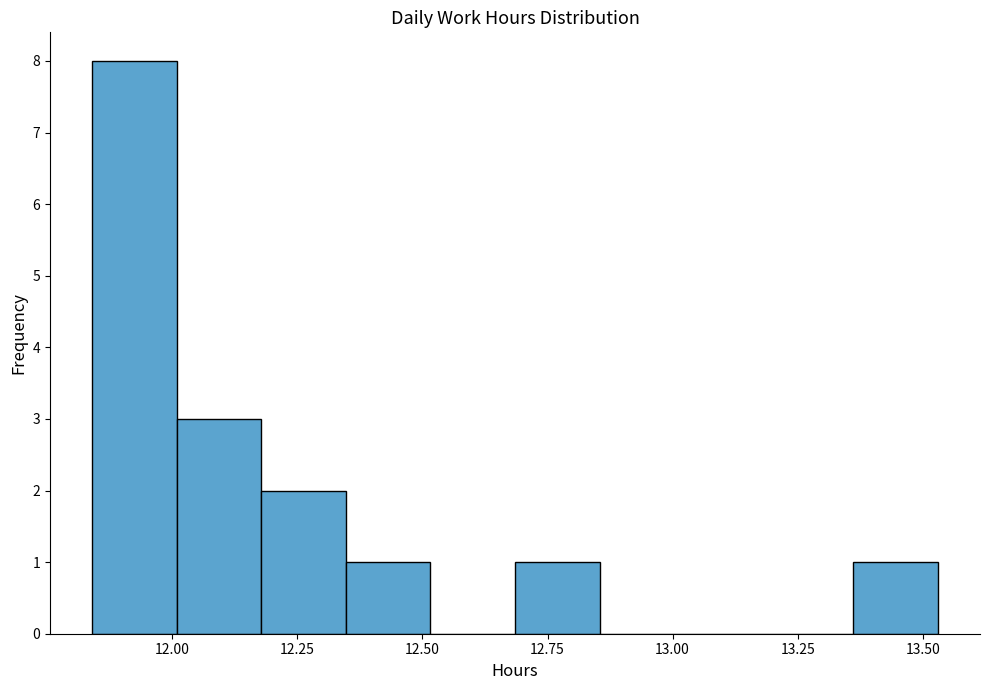

Around what value on the x-axis is the tallest bar? Give the approximate position of its centre, as read against the axis.

11.90